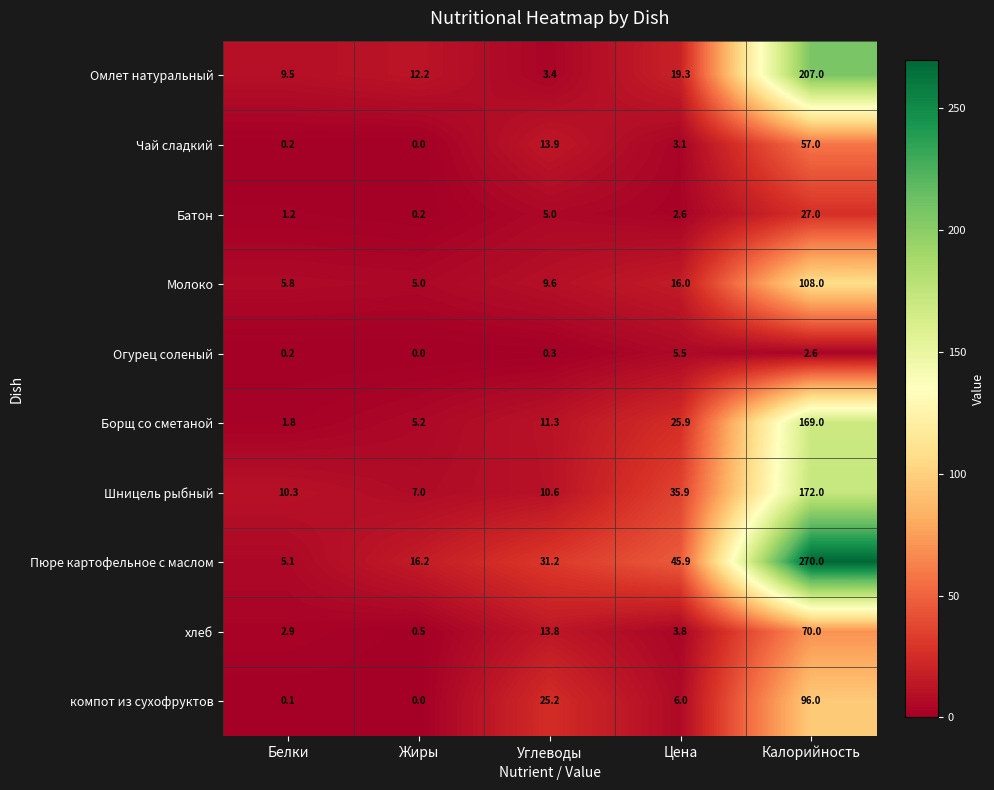

At how many categories does at least one series exceed 114?

1